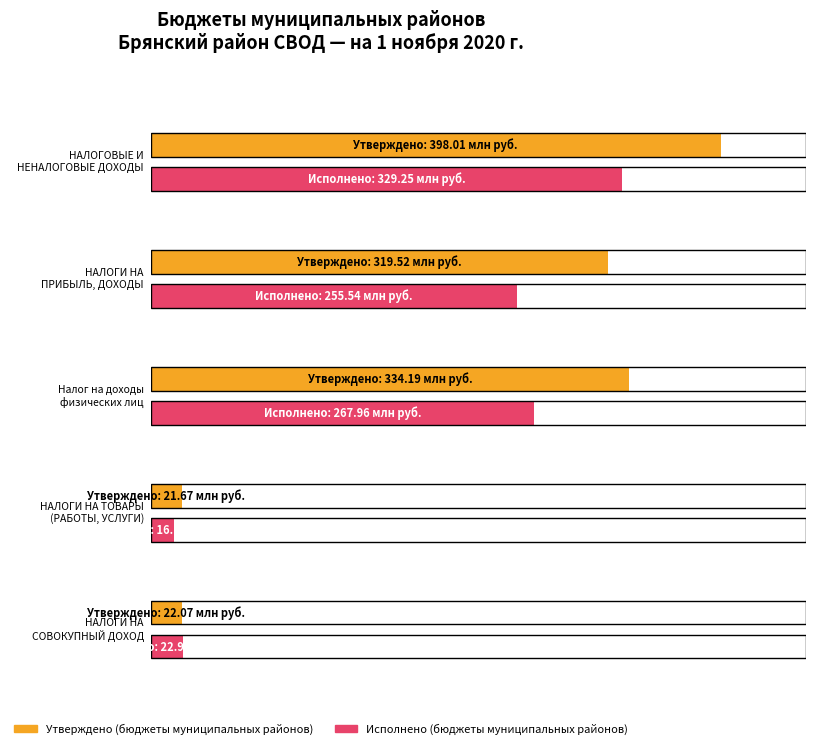

Rank the series by their average value, from highest to lowest.

Утвержденные назначения (муниципальные районы), Исполнено (муниципальные районы)